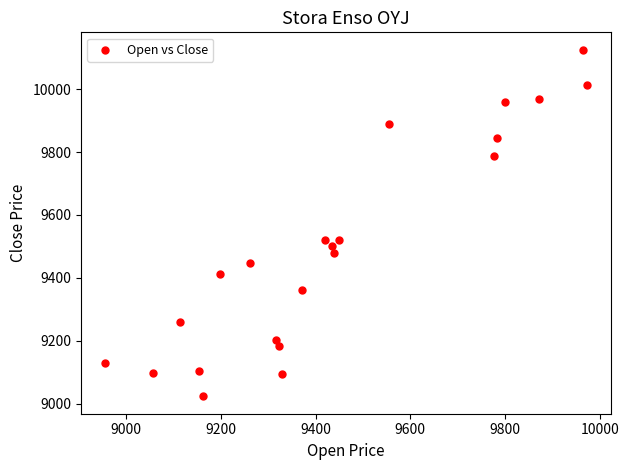

What is the range of Y values (max minus min)?

1101